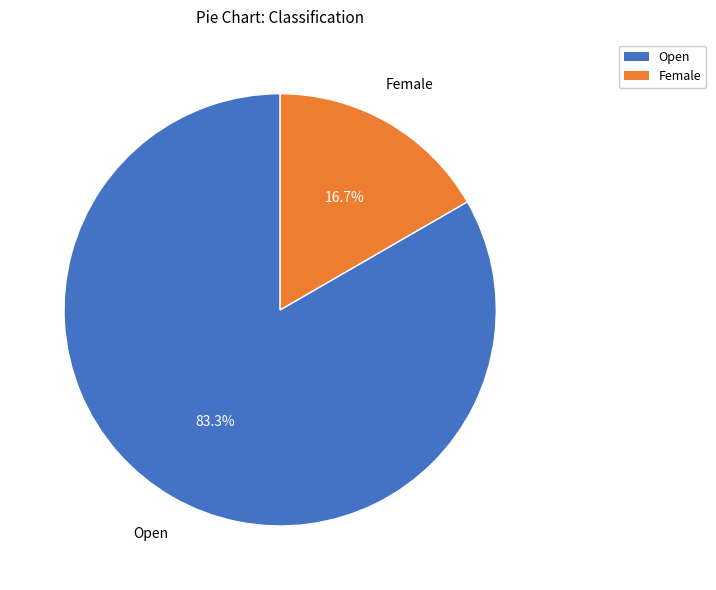

Which category has the smallest portion of the pie?

Female